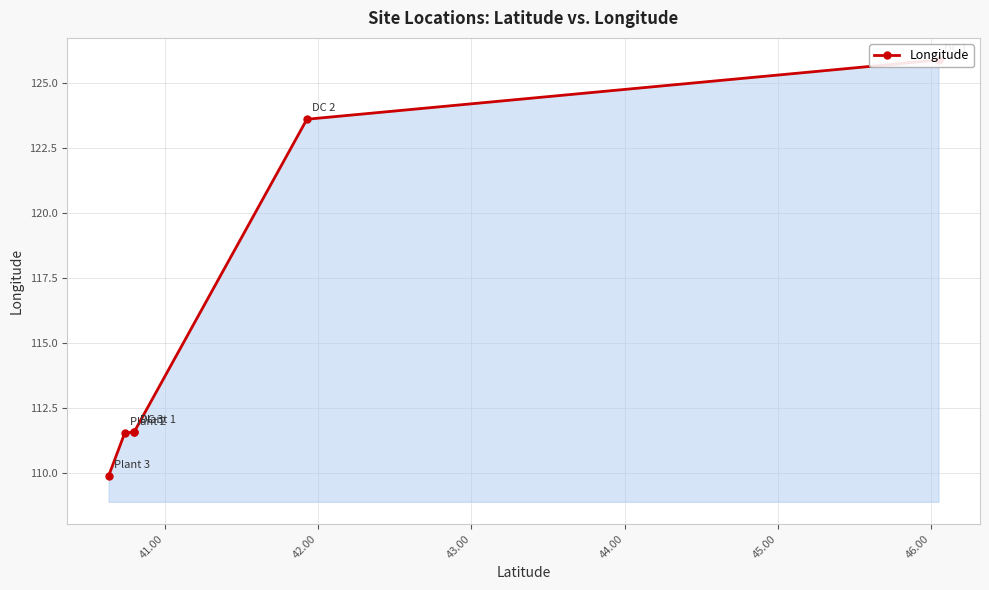

True or false: there are more than 0 points higher than both neighbors.

False